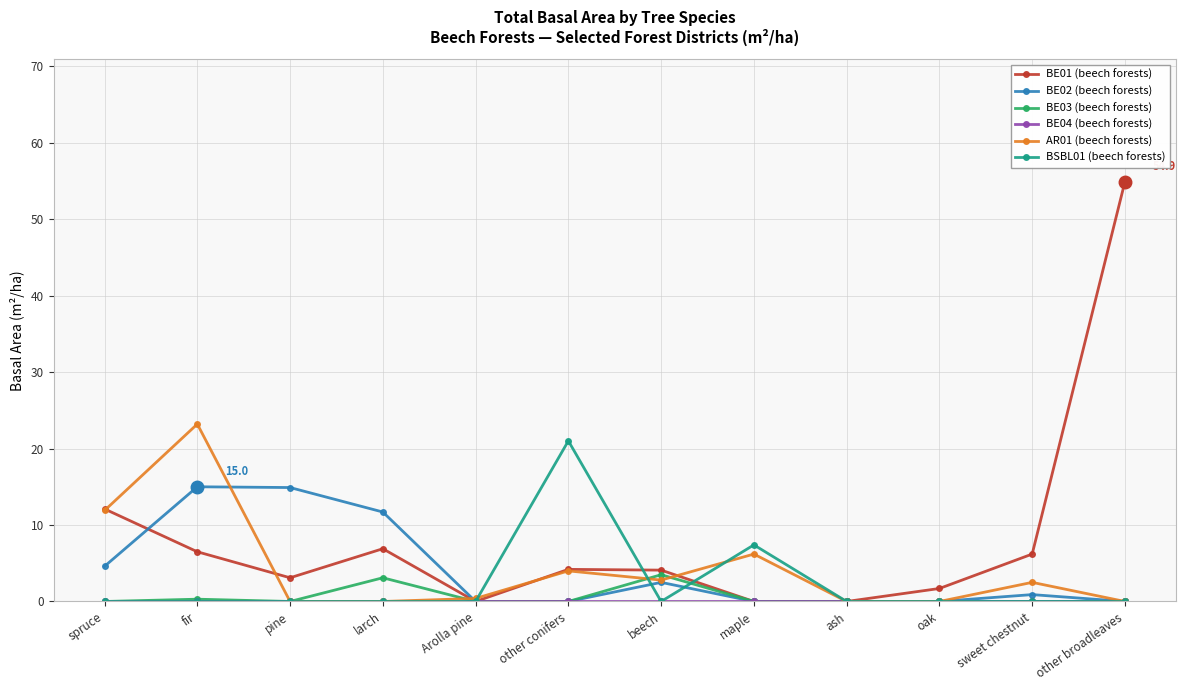

What is the difference between the maximum and minimum values in the BE01 (beech forests) series?

54.9